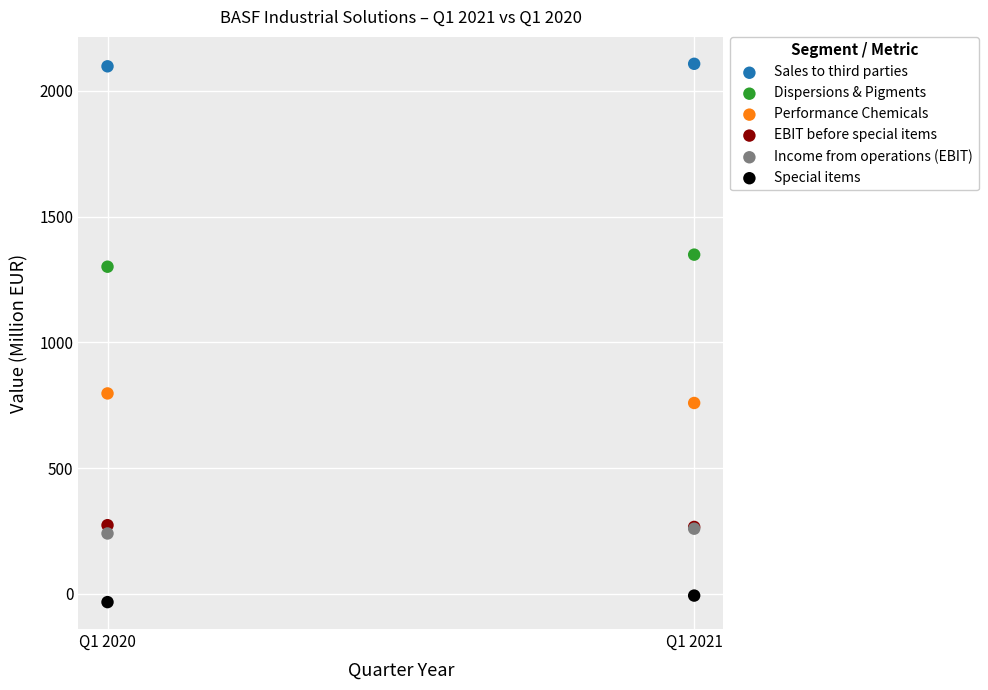

What are all the series names shown in the legend?

Sales to third parties, Dispersions & Pigments, Performance Chemicals, EBIT before special items, Income from operations (EBIT), Special items